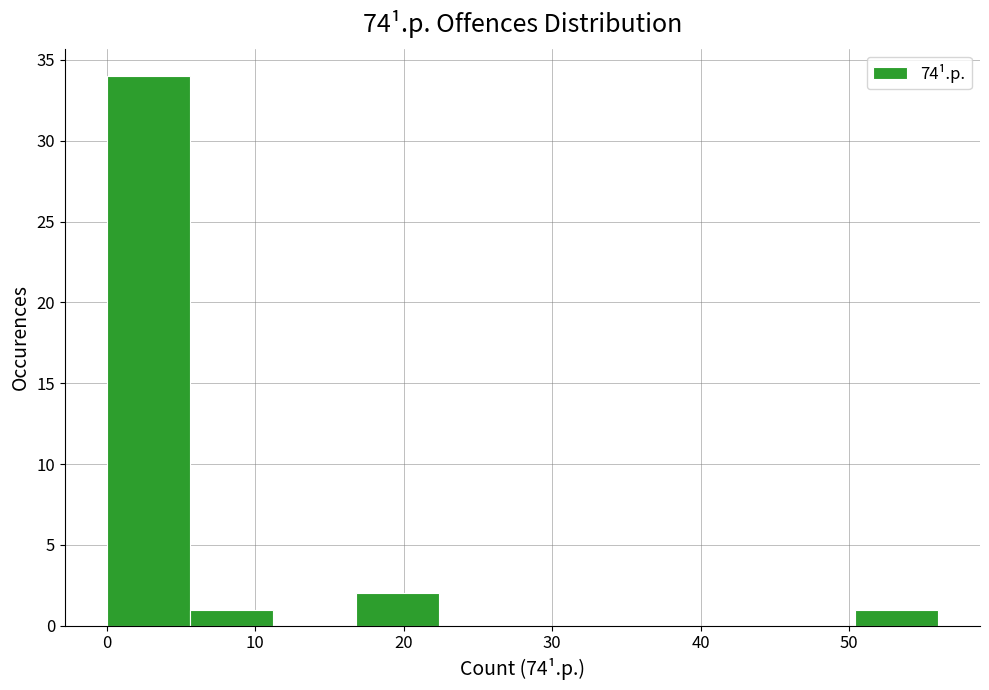

Reading left to right, transcribe this chart: for each bar, give the range it covers on the x-axis and its height. Neither the bar edges nor the heights are printed on the chart, so give them approximately, as read against the axes.

0.0 to 5.6: 34
5.6 to 11.2: 1
11.2 to 16.8: 0
16.8 to 22.4: 2
22.4 to 28.0: 0
28.0 to 33.6: 0
33.6 to 39.2: 0
39.2 to 44.8: 0
44.8 to 50.4: 0
50.4 to 56.0: 1